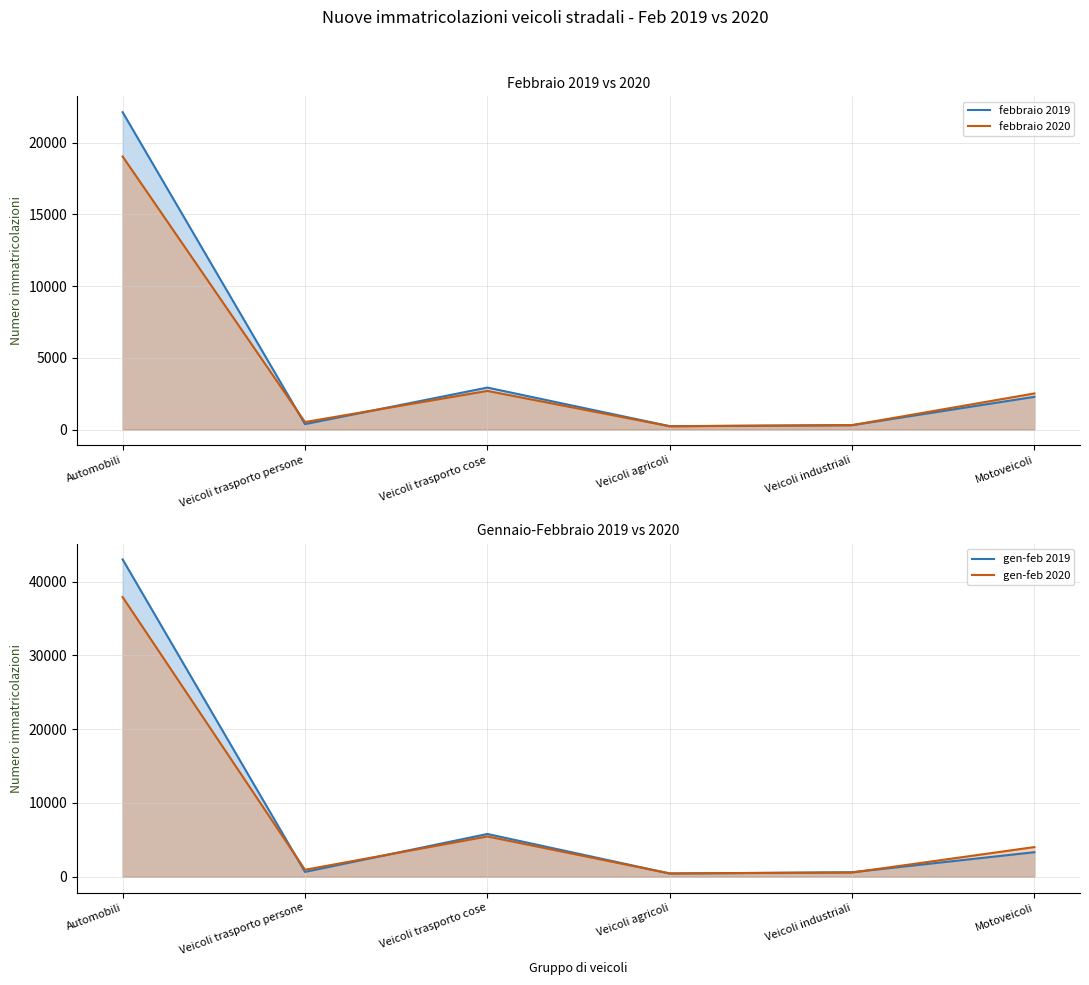

What is the approximate value of gen-feb 2020 at Veicoli industriali, to the nearest 10?

570